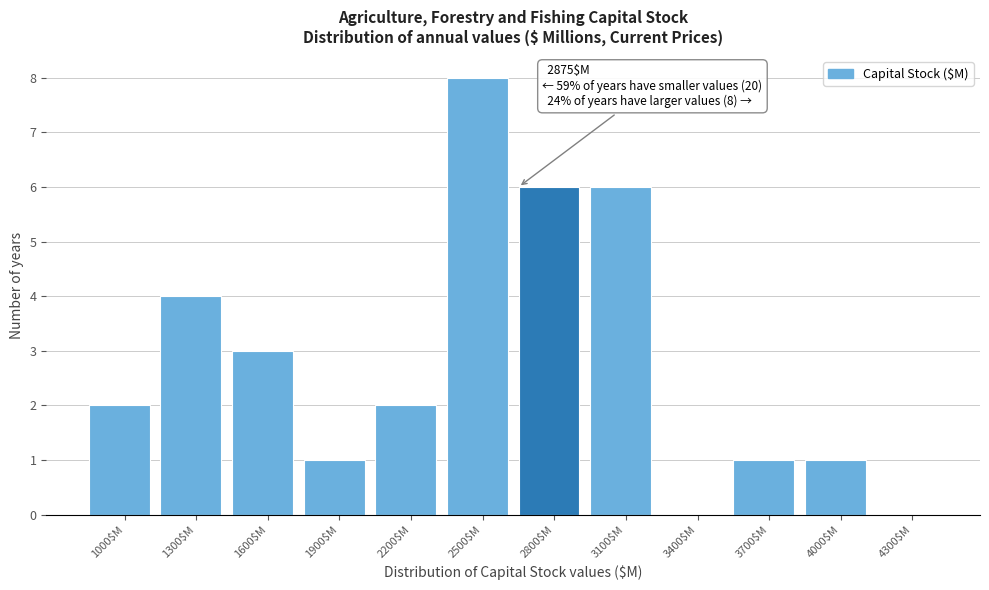

What value does the data have at 3100$M?

6